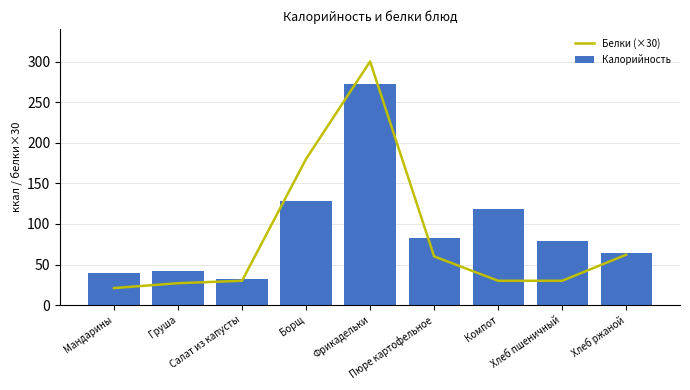

What are all the series names shown in the legend?

Белки (×30), Калорийность